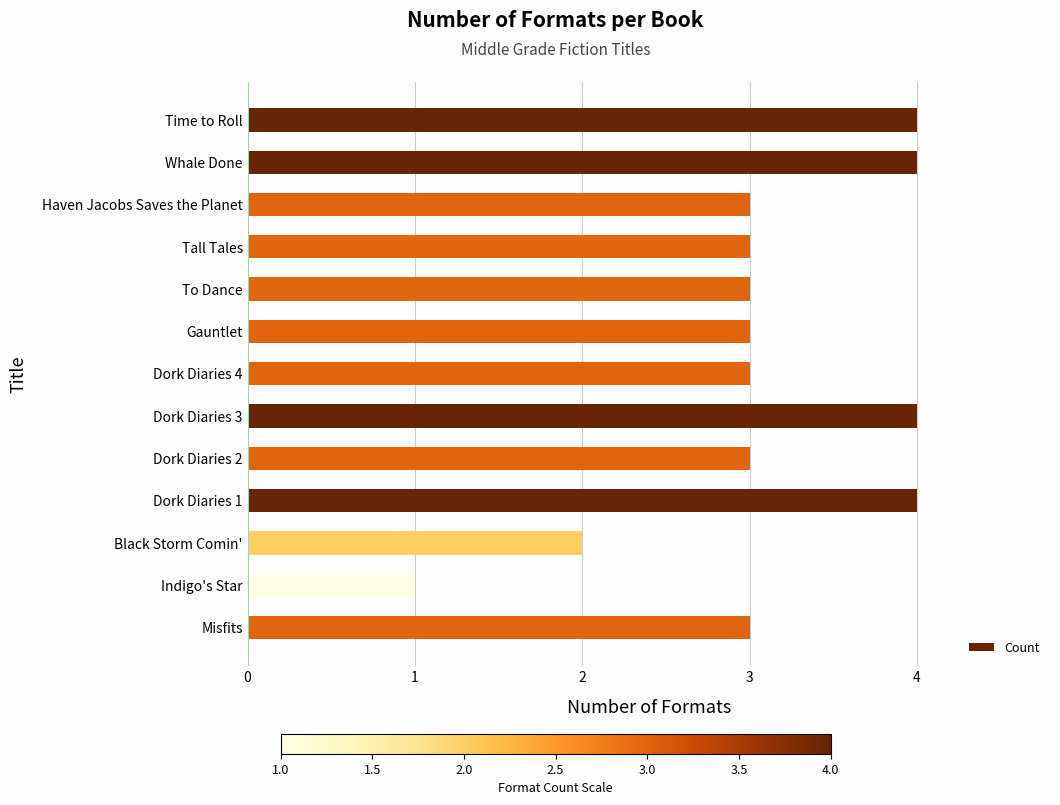

How many series are shown in this chart?

1